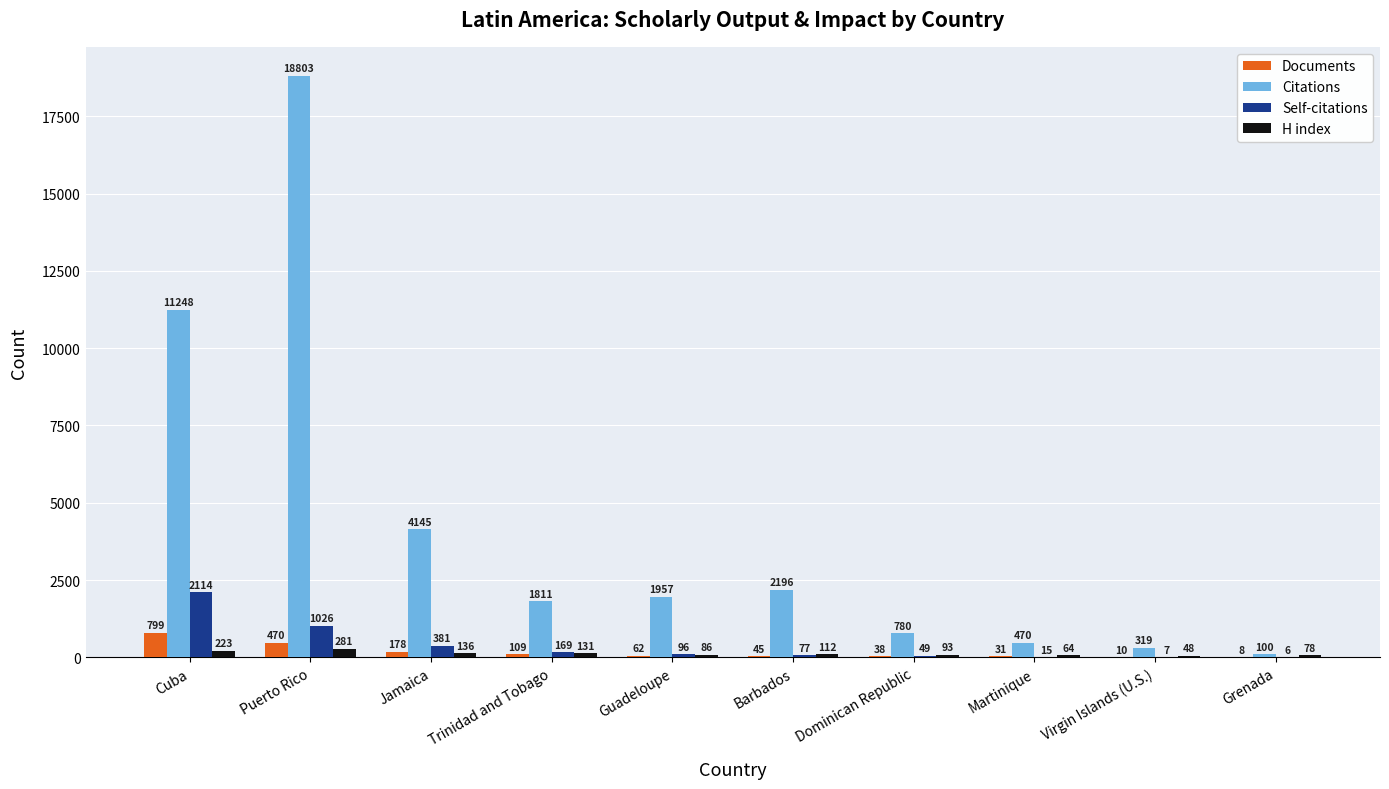

How many distinct data groups are displayed?

4